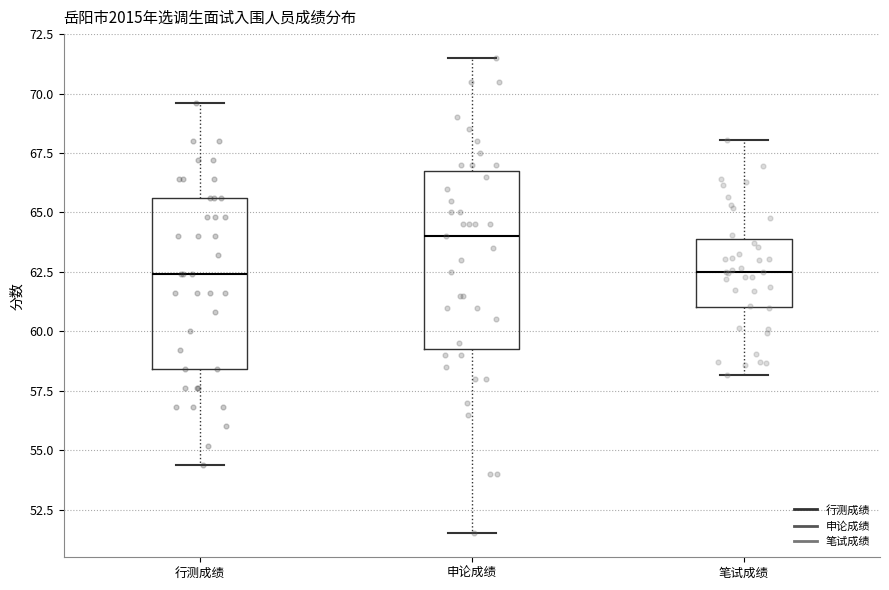

Reading left to right, read every box against the y-axis: the position of its median line, the range the box covers, and the ends of its whiskers. The values are not printed on the chart, so give them approximately, as read against the axis.

行测成绩: median 62.5, box 58.5 to 65.5, whiskers 54.5 to 69.5
申论成绩: median 64.0, box 59.5 to 67.0, whiskers 51.5 to 71.5
笔试成绩: median 62.5, box 61.0 to 64.0, whiskers 58.0 to 68.0